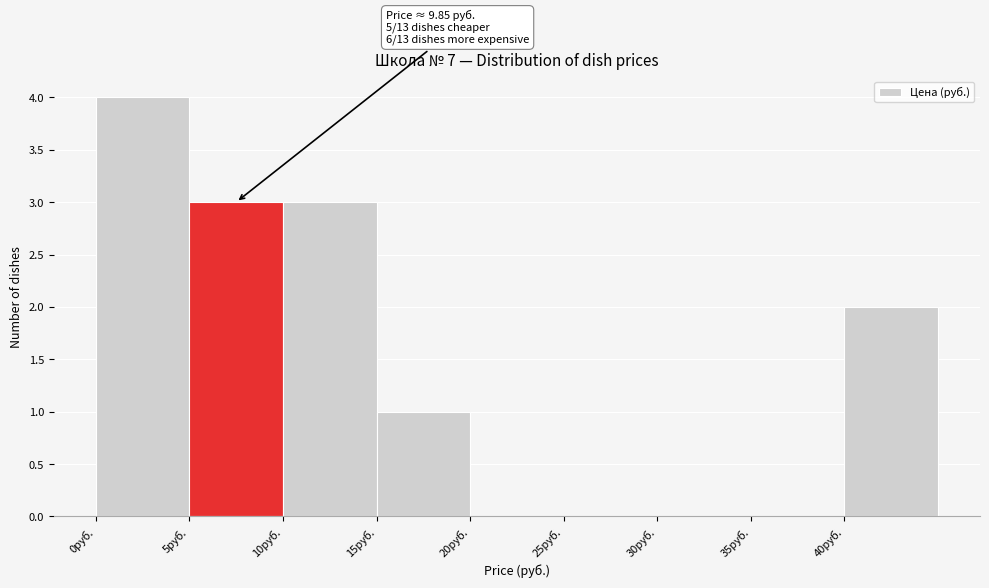

Which range on the x-axis has the tallest bar?

0 to 5